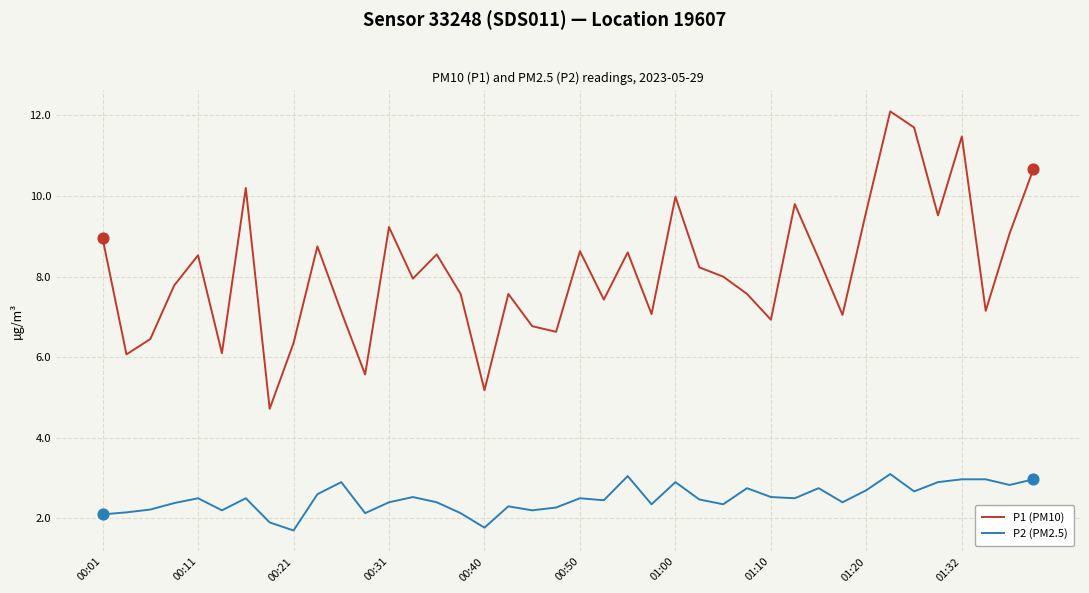

Which series has the largest range (max minus min)?

P1 (PM10)